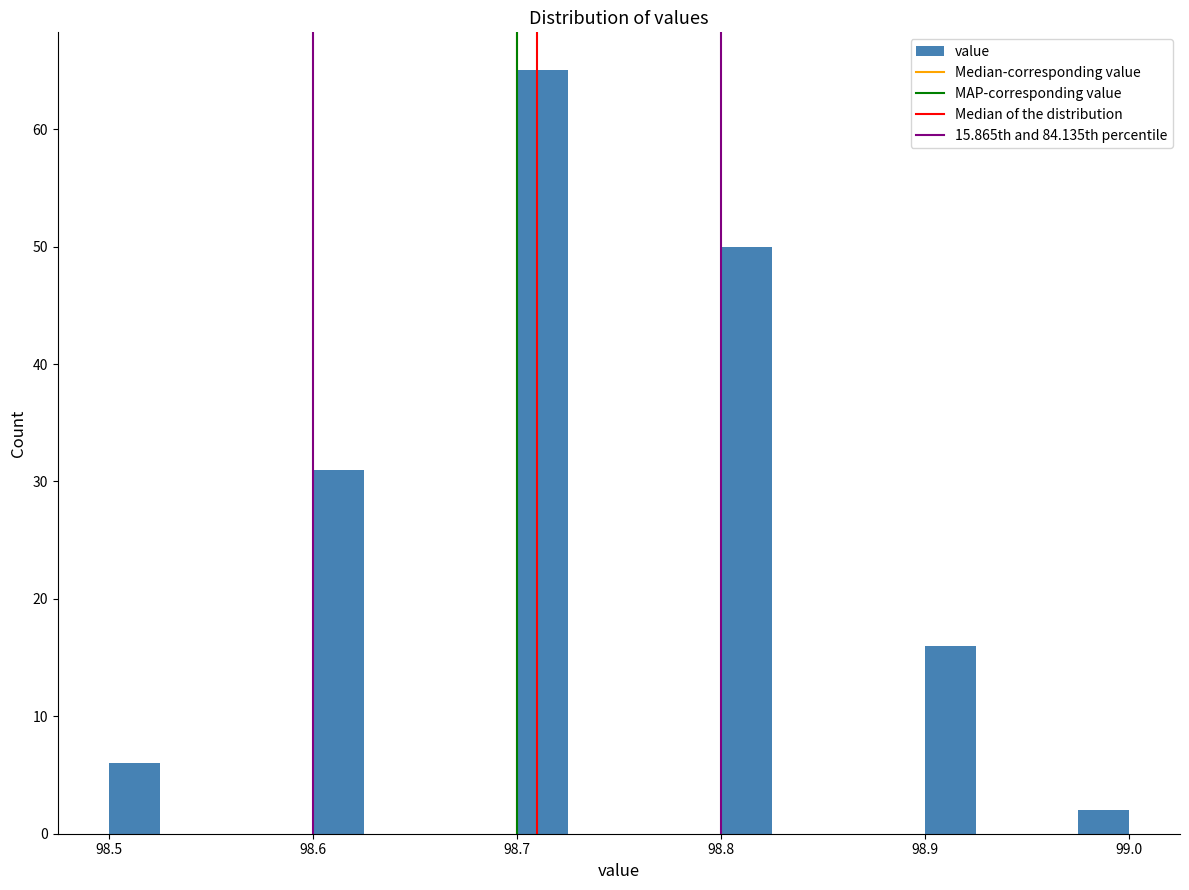

Around what value on the x-axis is the tallest bar? Give the approximate position of its centre, as read against the axis.

98.71